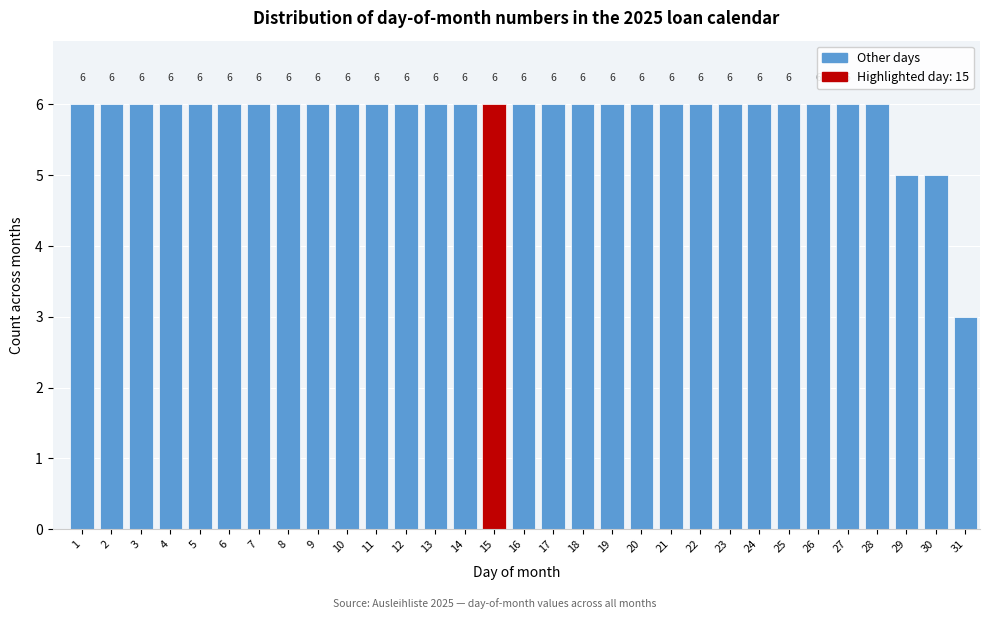

Reading left to right, transcribe all the data shown in this chart.

6	6	6	6	6	6	6	6	6	6	6	6	6	6	6	6	6	6	6	6	6	6	6	6	6	6	6	6	5	5	3